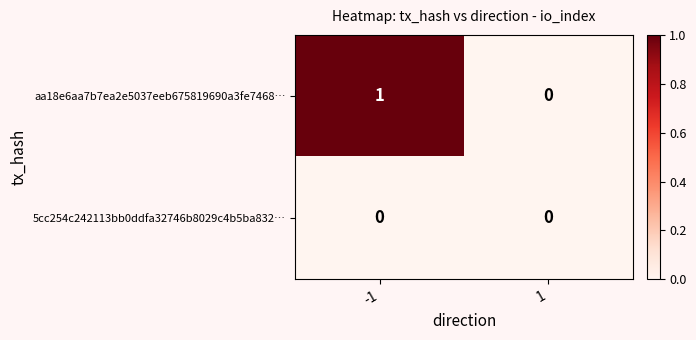

Rank the series by their average value, from highest to lowest.

aa18e6aa7b7ea2e5037eeb675819690a3fe7468…, 5cc254c242113bb0ddfa32746b8029c4b5ba832…